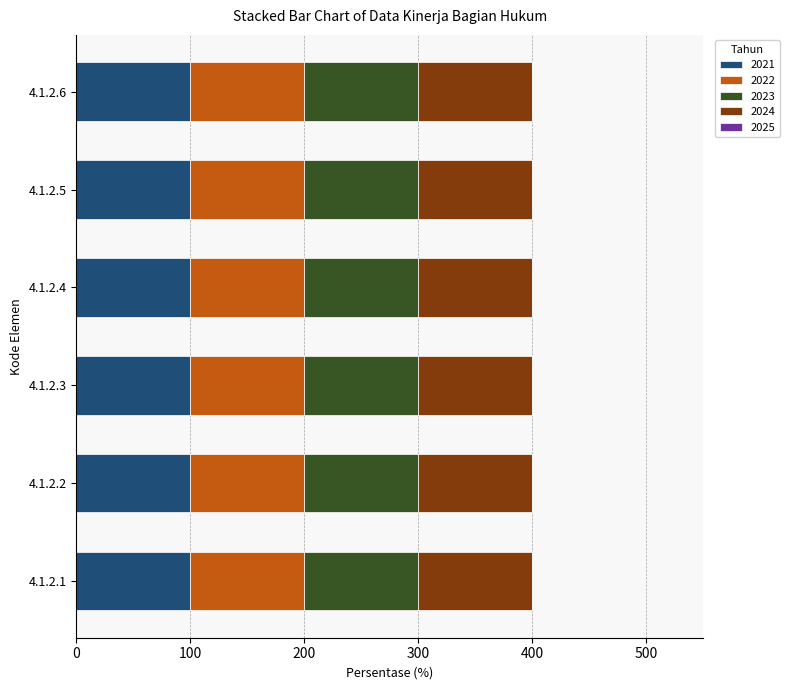

True or false: 2023 has a value of 100 at 4.1.2.5.

True